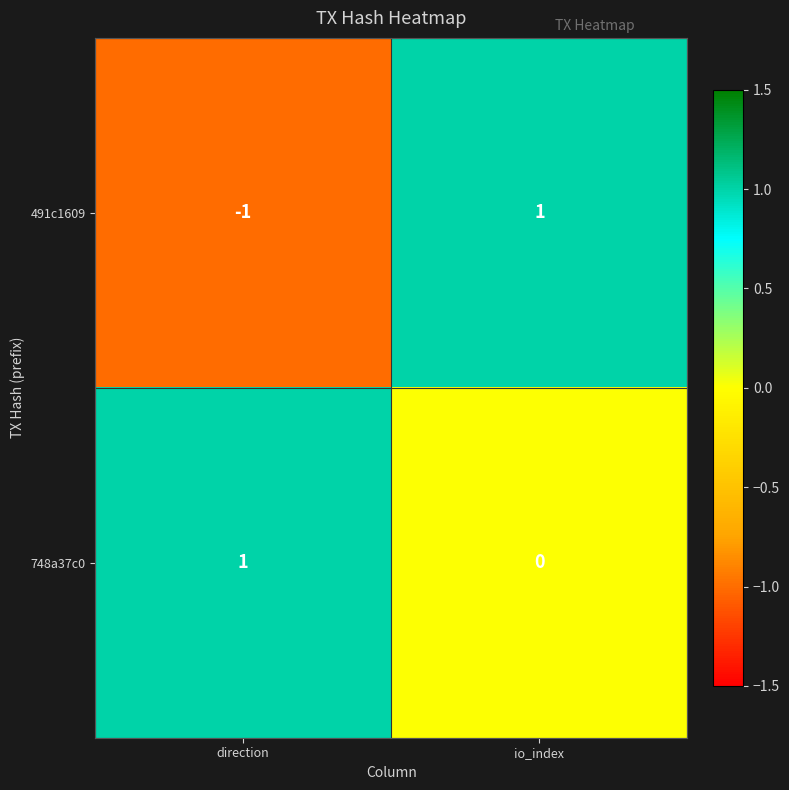

Reading right to left, extract all data points from this chart.

491c1609: io_index=1	direction=-1
748a37c0: io_index=0	direction=1